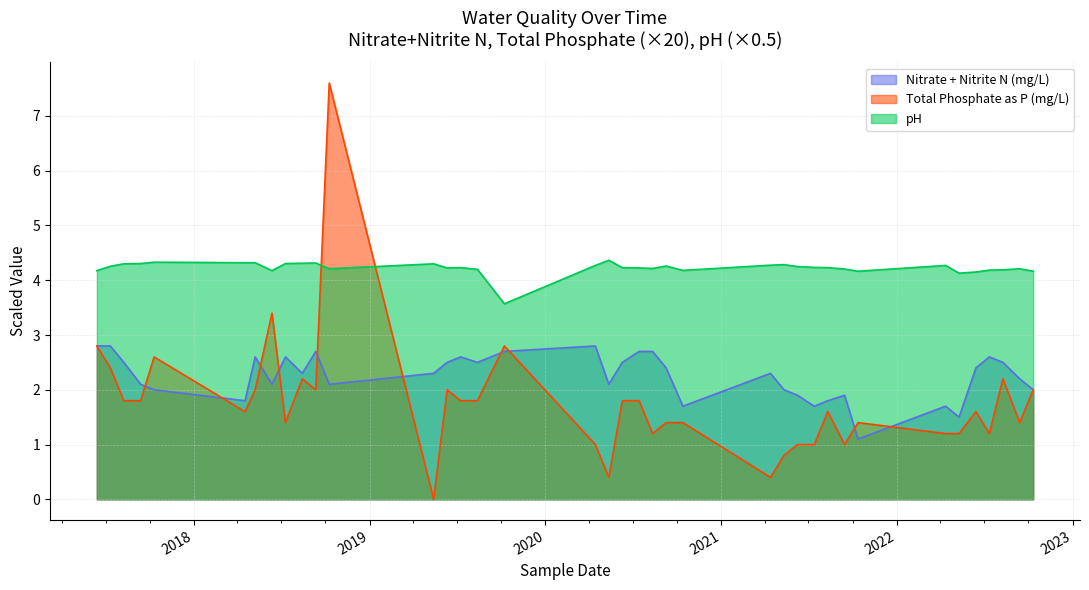

At how many categories does at least one series exceed 0?

38